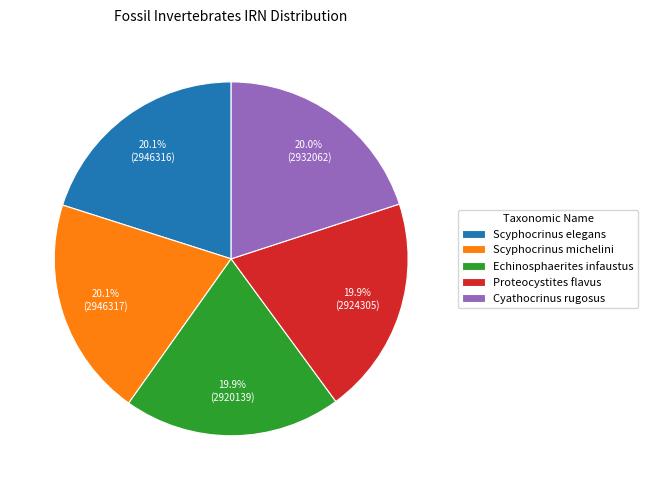

To the nearest percent, what portion does Cyathocrinus rugosus represent?

20%